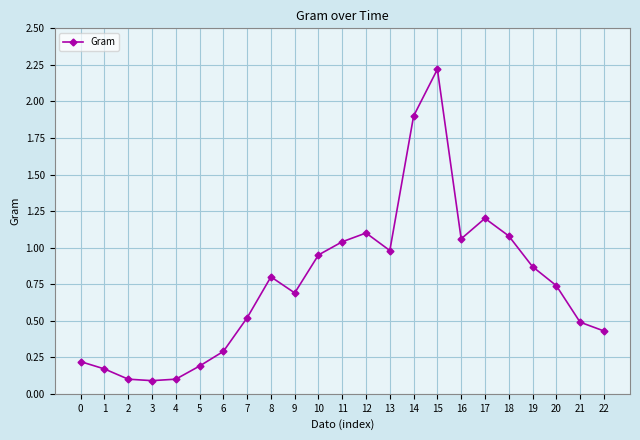

Is it true that the value at 0 is 0.1?

False